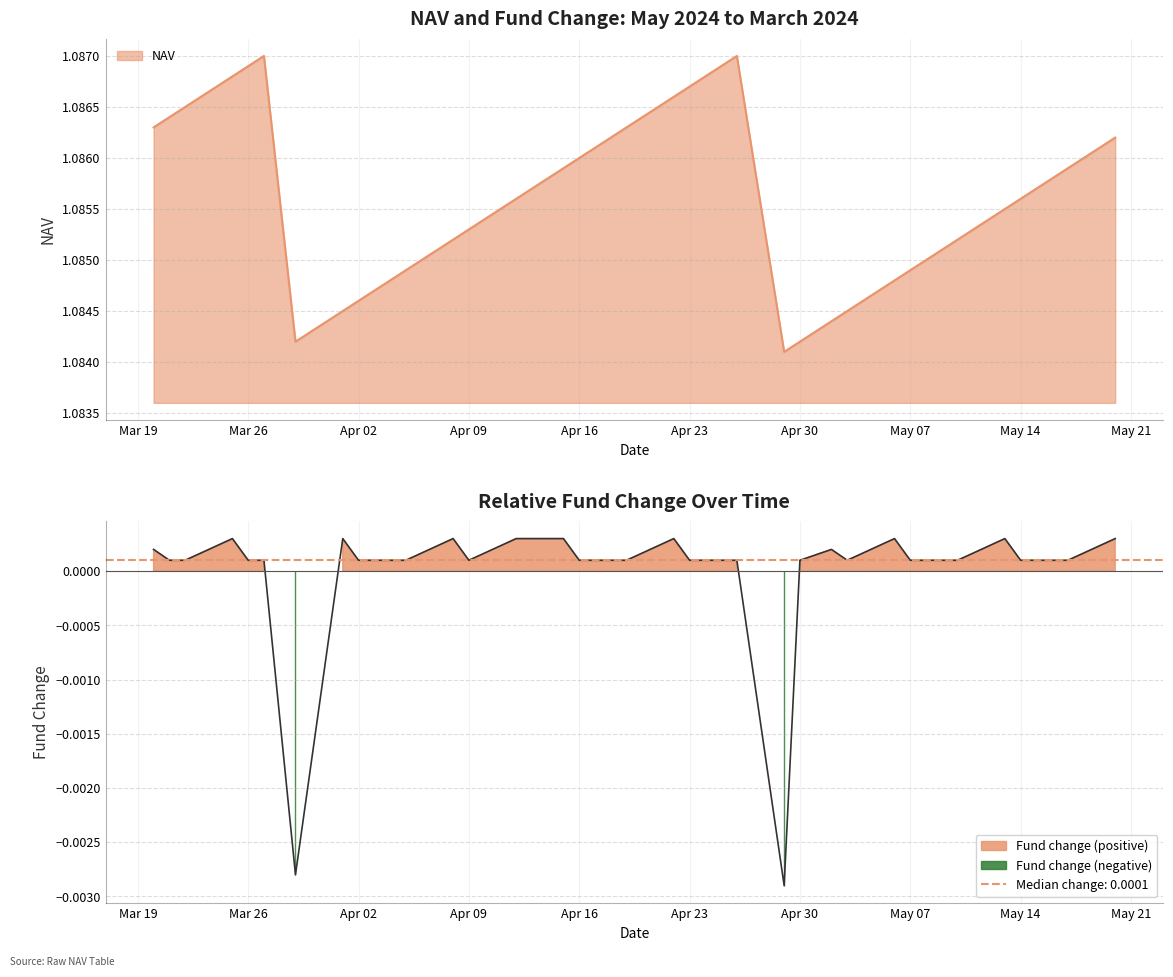

The value of NAV at May 07 is 1.6. True or false?

False